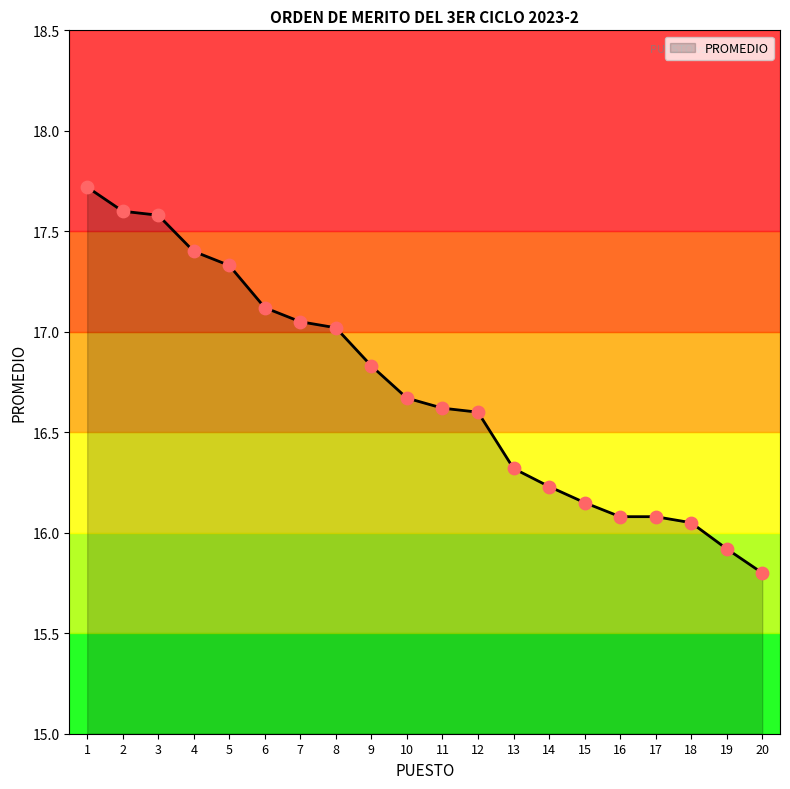

Which has a higher value, 15 or 1?

1